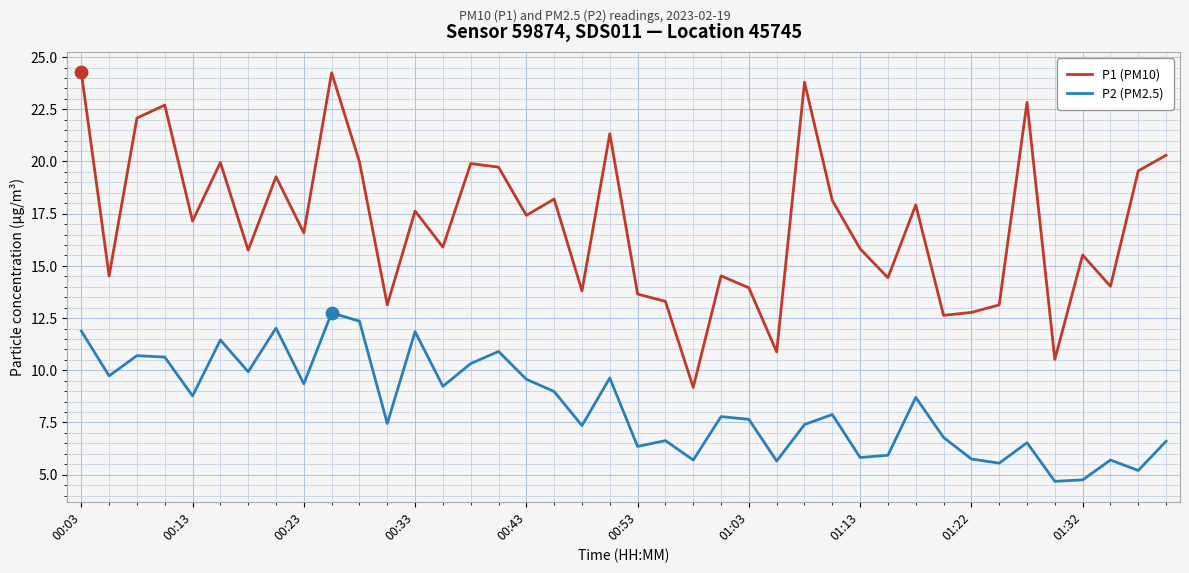

Which series has the largest total across all categories?

P1 (PM10)